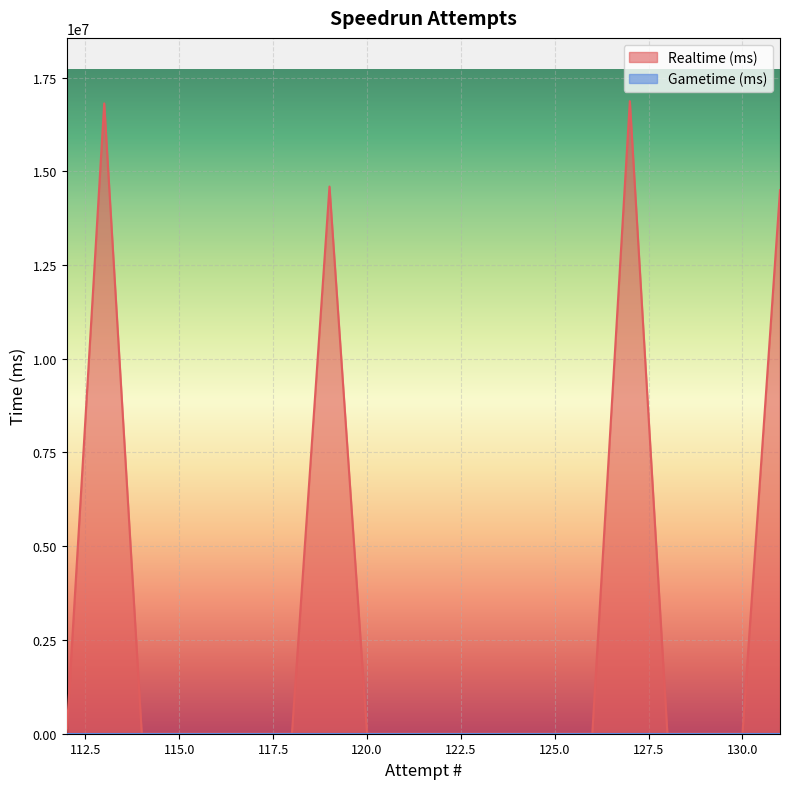

Rank the categories by value from lowest to highest.

130, 129, 128, 126, 125, 124, 123, 122, 121, 120, 118, 117, 116, 115, 114, 112, 131, 119, 113, 127